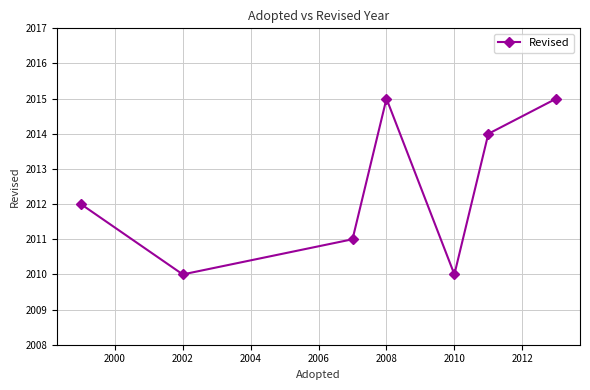

What is the difference between the second highest and minimum values?

5